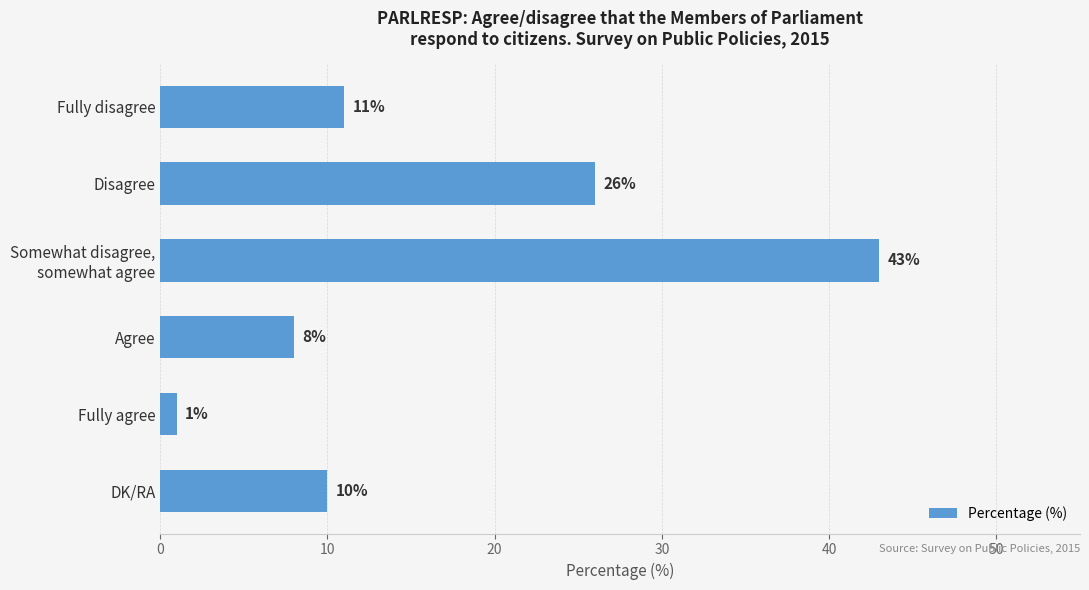

At which category does the chart reach its minimum across all series?

Fully agree